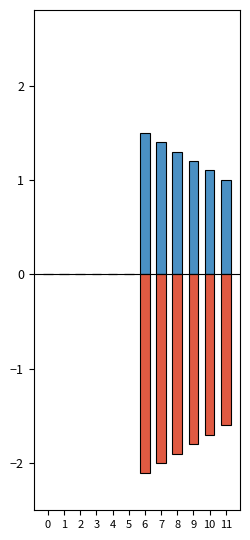

Which series changed the most between 7 and 10?

Negative (Deviation)